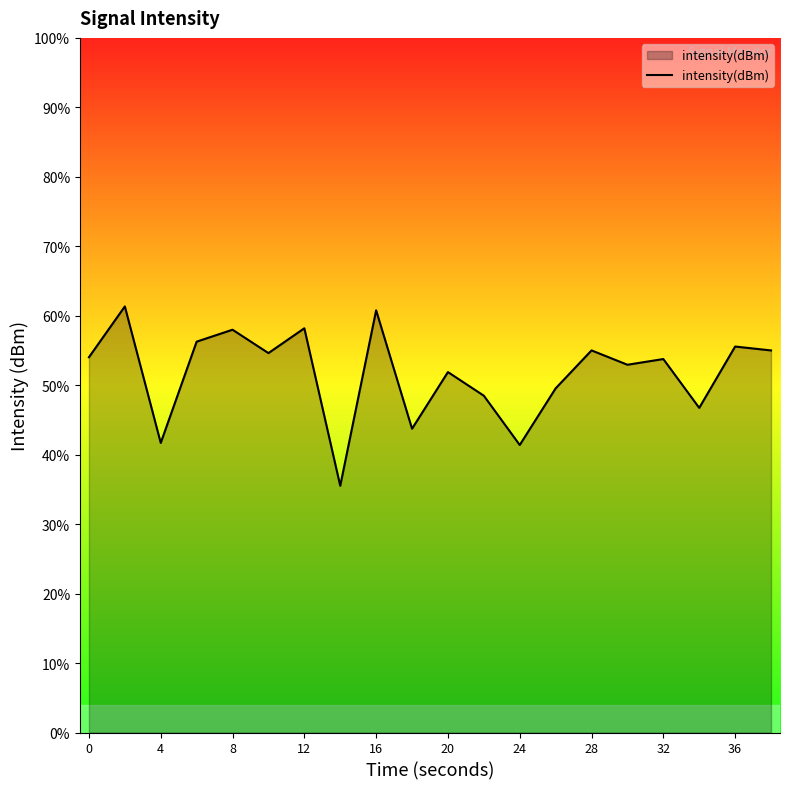

The value at 24 is -82.5. True or false?

False